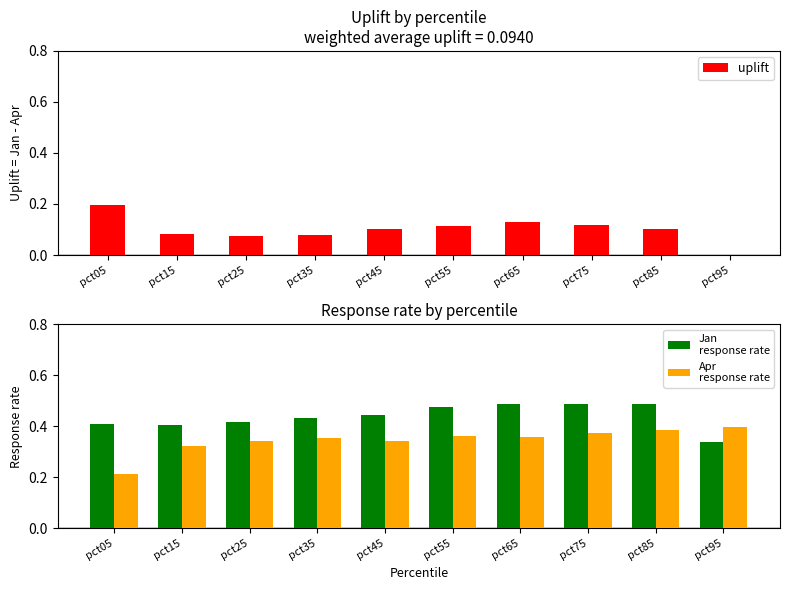

What is the lowest value of the Jan
response rate series?

0.3